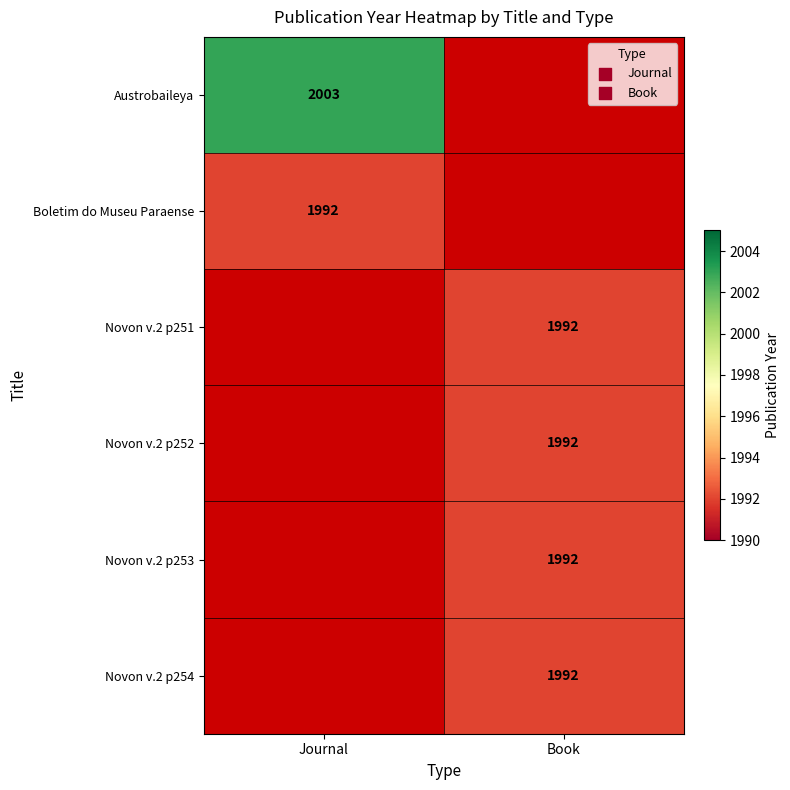

The value of Austrobaileya at Journal is 2003. True or false?

True